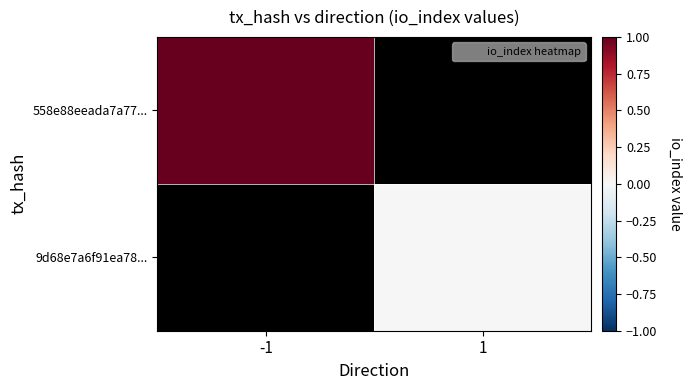

At how many categories does at least one series exceed 0?

1